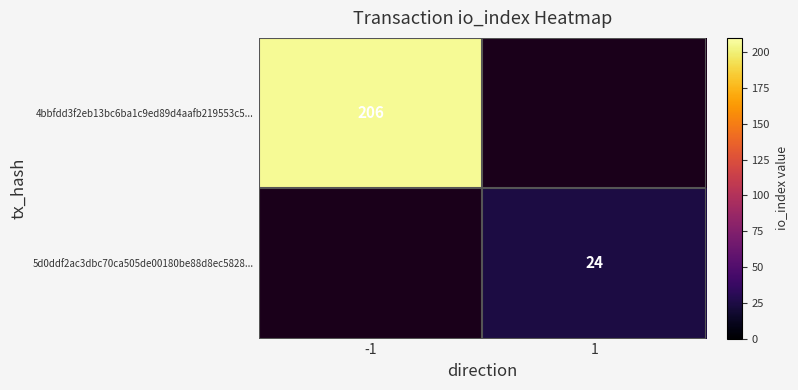

How many categories are shown in the chart?

2